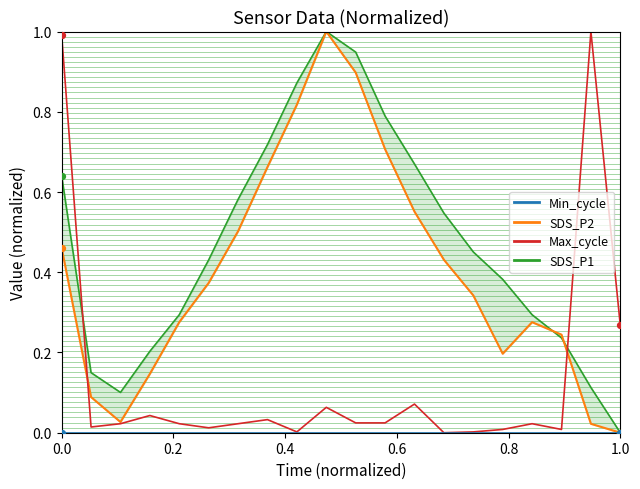

Is the value of Max_cycle at 15 greater than the value of SDS_P1 at 18?

No